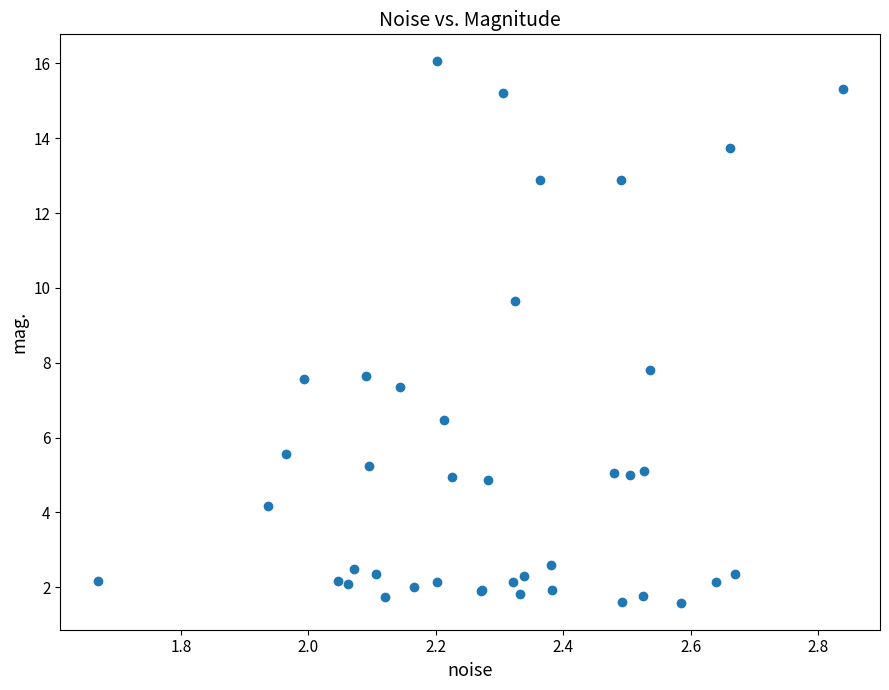

What Y value in the scatter plot is closest to 8?

7.8